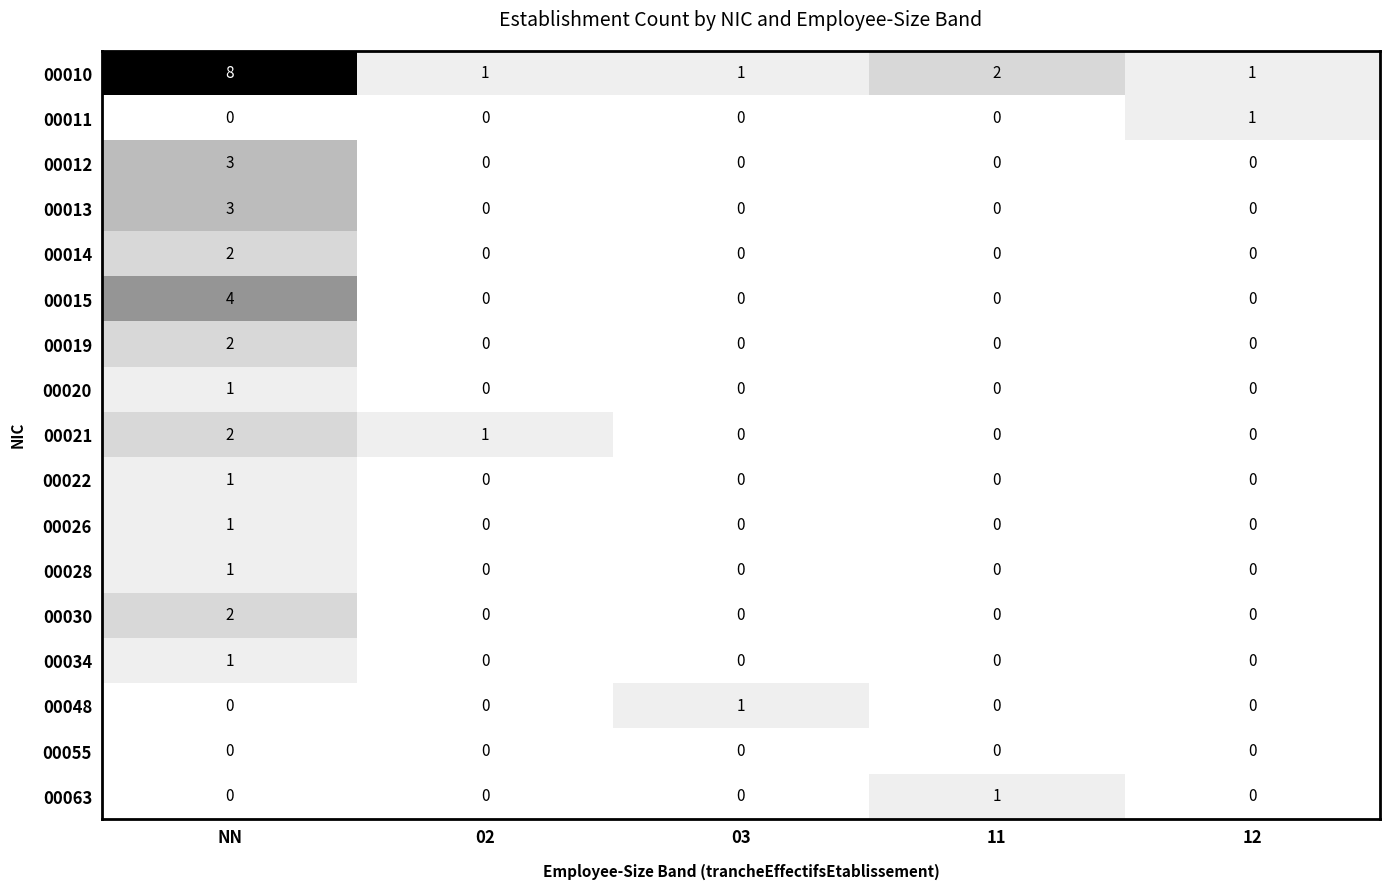

What is the total value across all series at 11?

3